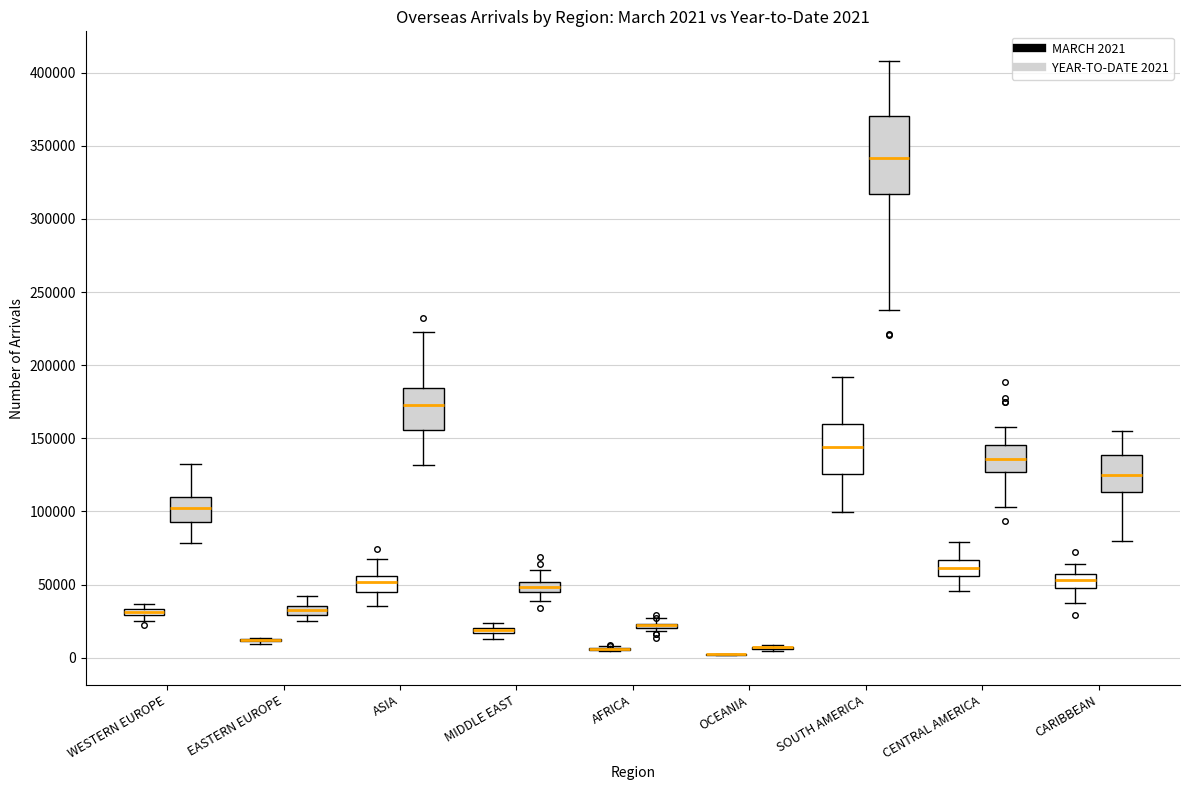

Which box is the tallest, from its lower edge to its upper edge?

SOUTH AMERICA (YEAR-TO-DATE 2021)